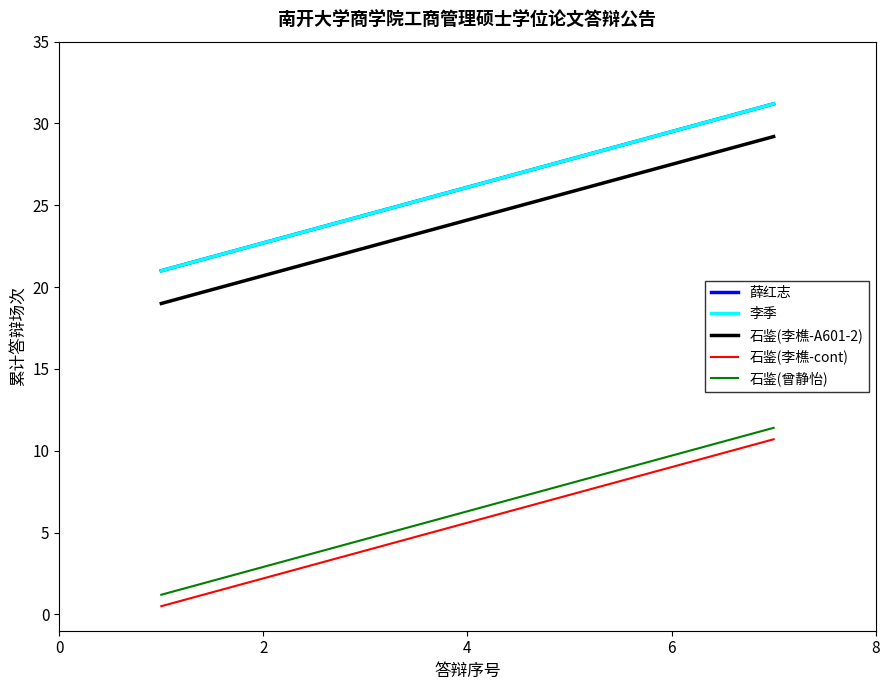

What is the minimum value for 薛红志?

21.0